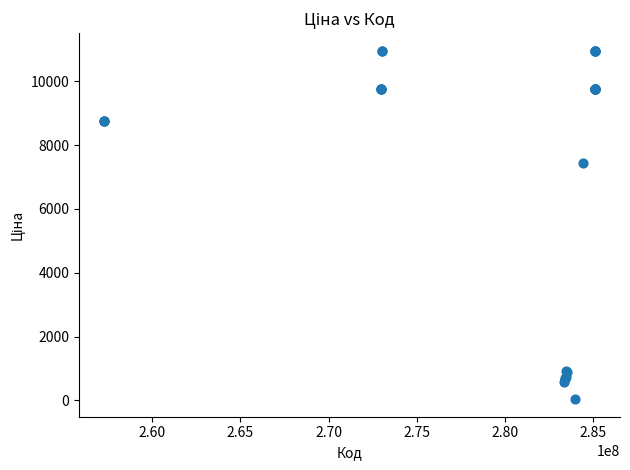

What Y value in the scatter plot is closest to 5498?

7444.6